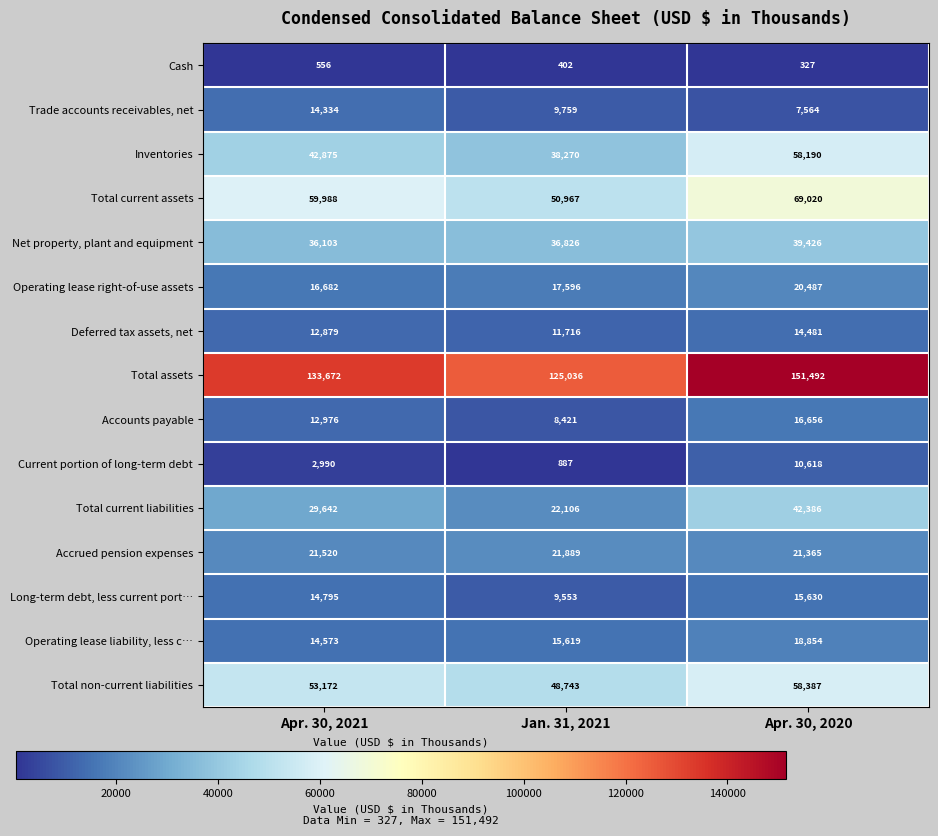

What is the difference between the second highest and minimum values in the Total non-current liabilities series?

4429